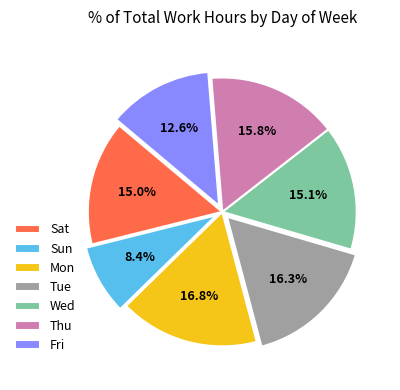

What is the largest slice in the pie chart?

Mon